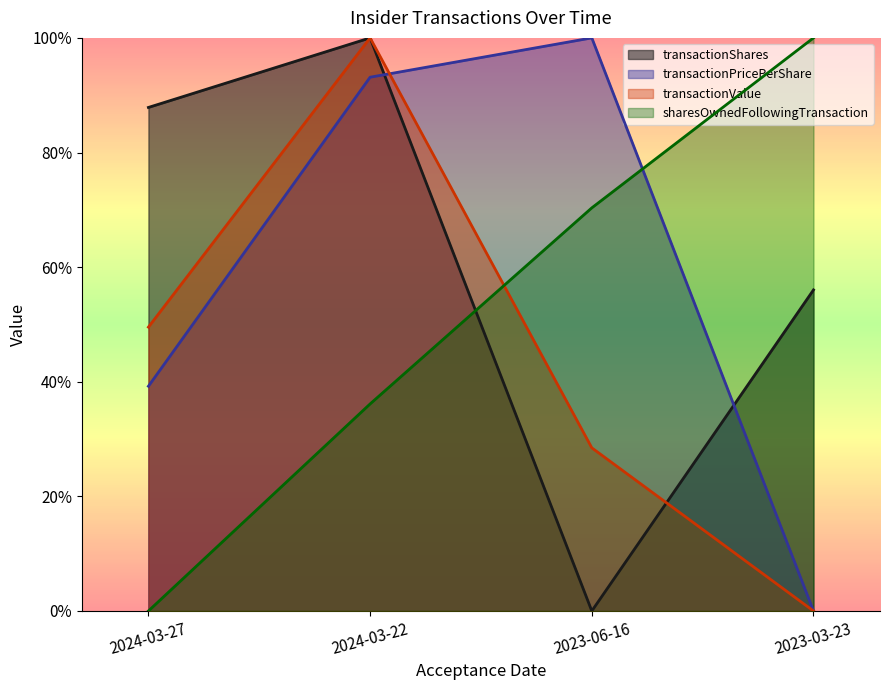

Reading left to right, list all the values displayed in this chart.

transactionShares: 2024-03-27=0.9	2024-03-22=1.0	2023-06-16=0.0	2023-03-23=0.6
transactionPricePerShare: 2024-03-27=0.4	2024-03-22=0.9	2023-06-16=1.0	2023-03-23=0.0
transactionValue: 2024-03-27=0.5	2024-03-22=1.0	2023-06-16=0.3	2023-03-23=0.0
sharesOwnedFollowingTransaction: 2024-03-27=0.0	2024-03-22=0.4	2023-06-16=0.7	2023-03-23=1.0